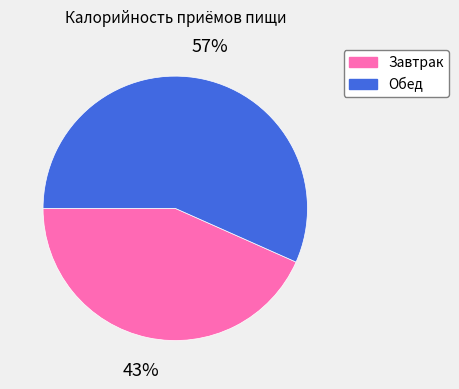

Does Завтрак represent more than half of the total?

No